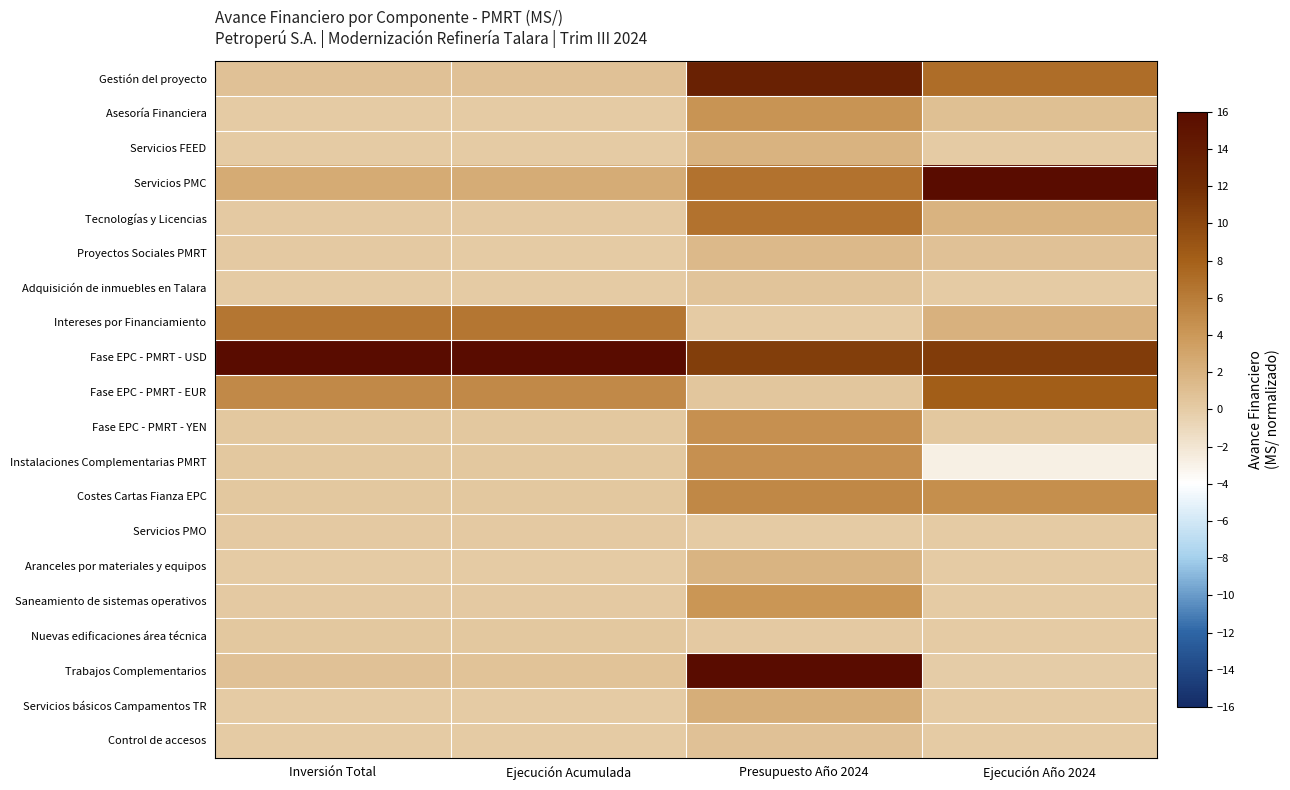

Which series has the largest range (max minus min)?

Trabajos Complementarios